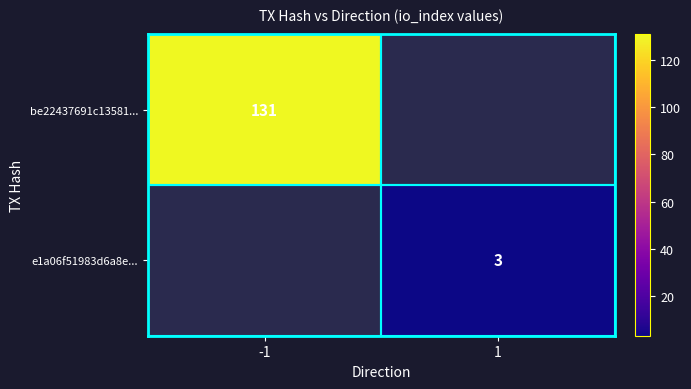

At how many categories does at least one series exceed 34?

1